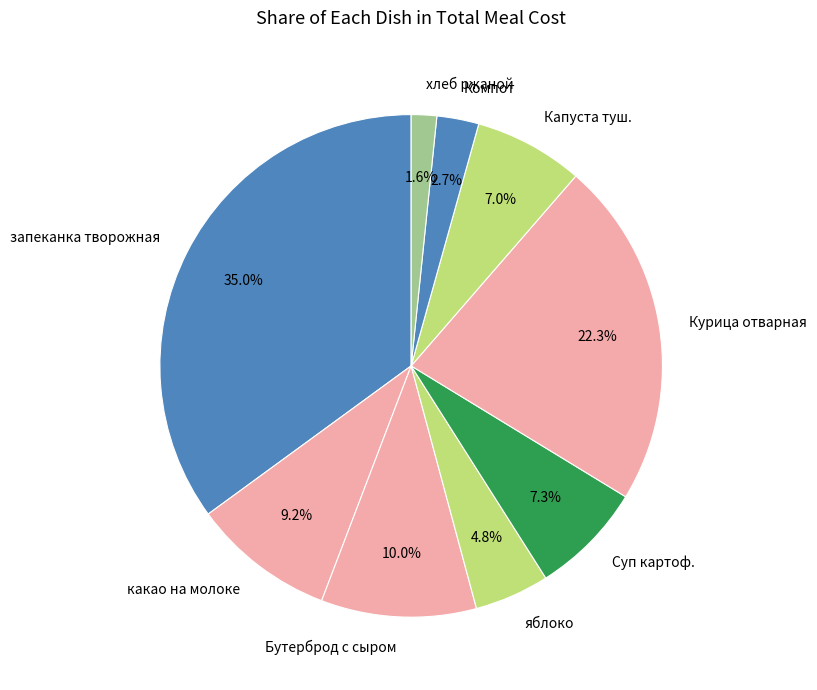

What is the smallest slice in the pie chart?

хлеб ржаной